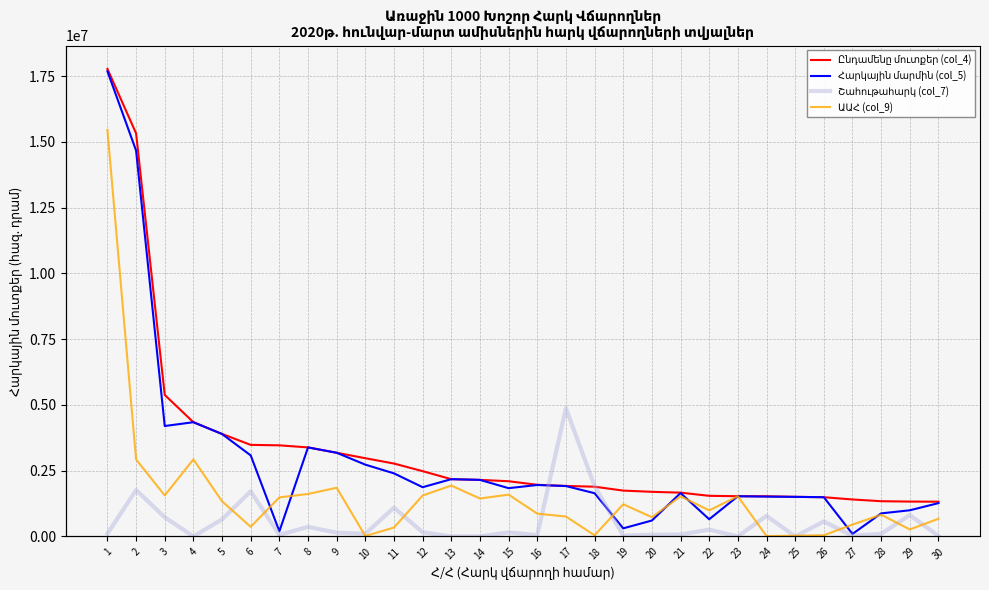

Which category has the highest value in the Ընդամենը մուտքեր (col_4) series?

1